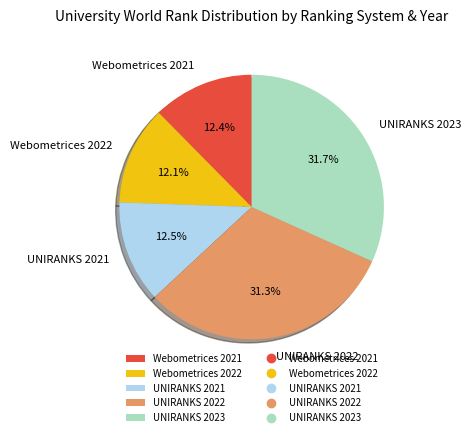

Approximately how many times larger is the value at Webometrices 2022 compared to UNIRANKS 2021?

1.0